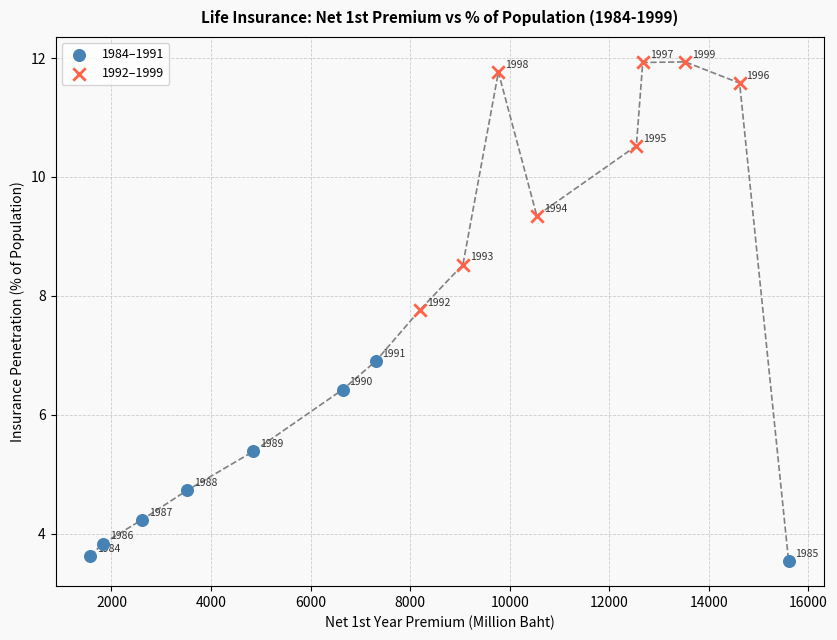

Which series has the largest Y range (max minus min)?

1992–1999